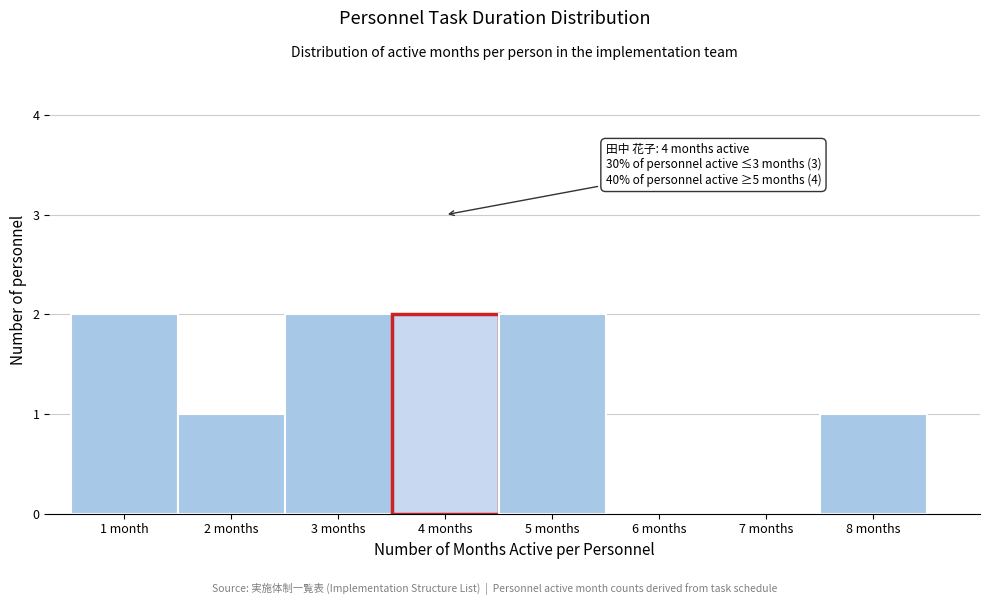

Reading left to right, what are all the values shown in this chart?

1 month=2	2 months=1	3 months=2	4 months=2	5 months=2	6 months=0	7 months=0	8 months=1